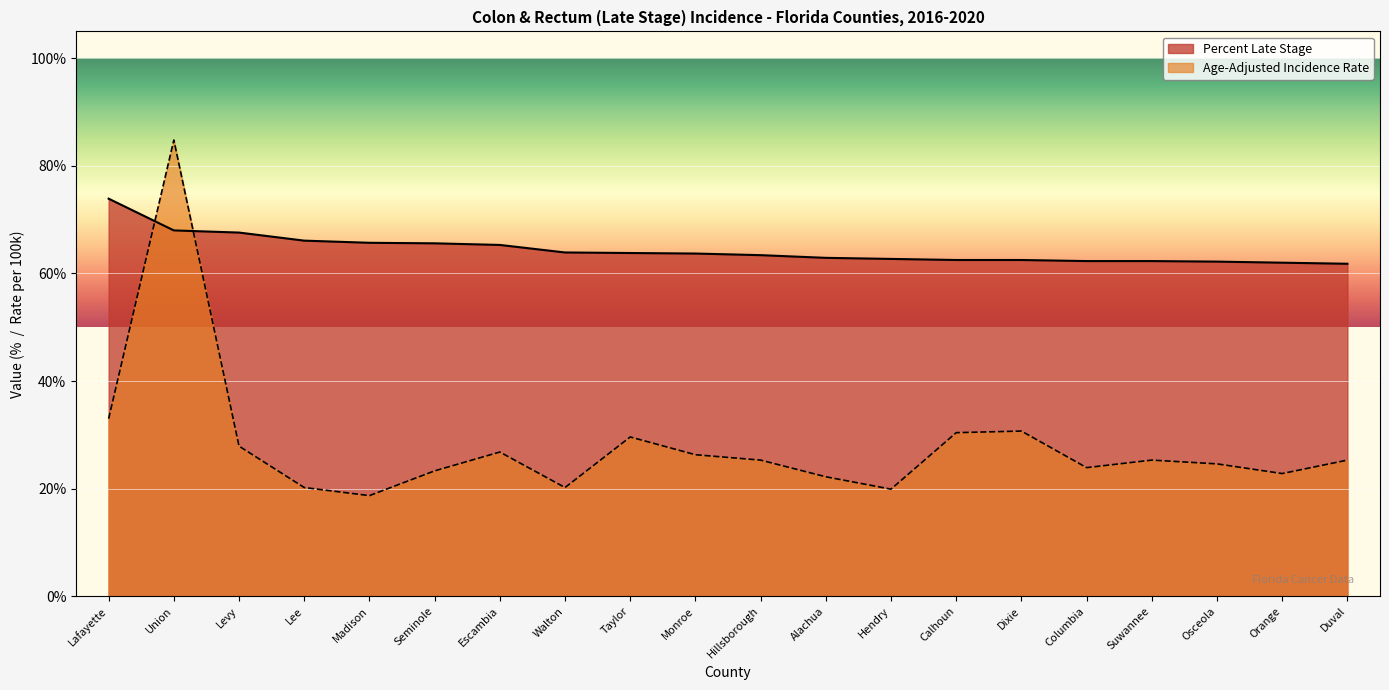

Which series has the widest spread of values?

Age-Adjusted Incidence Rate